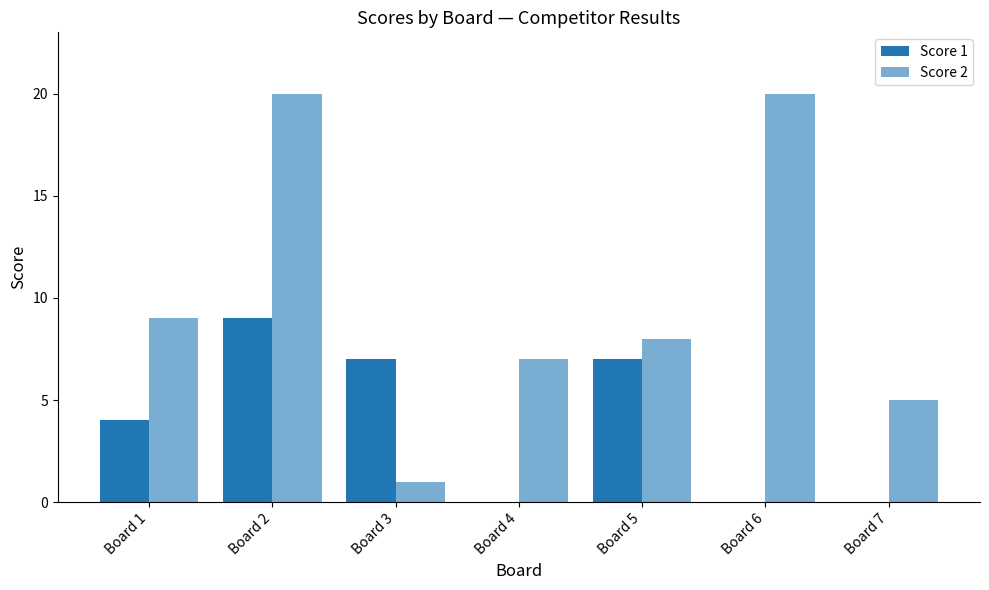

What is the difference between the second highest and minimum values in the Score 2 series?

19